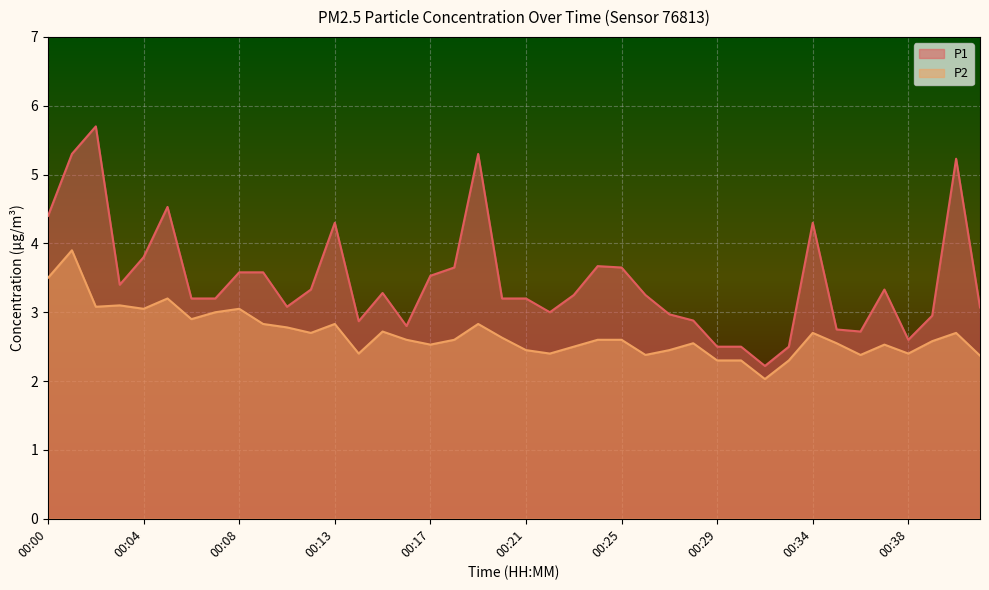

What is the value of the P2 point at the 34th from the left?

2.5